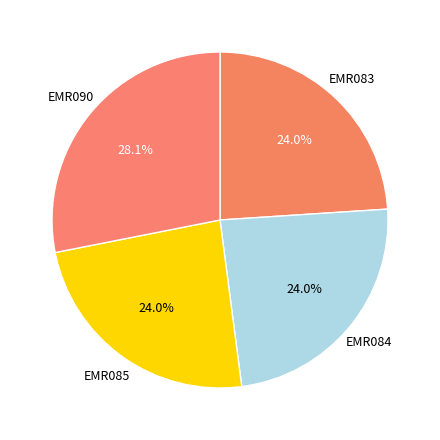

Is there any slice that represents more than half of the pie?

No